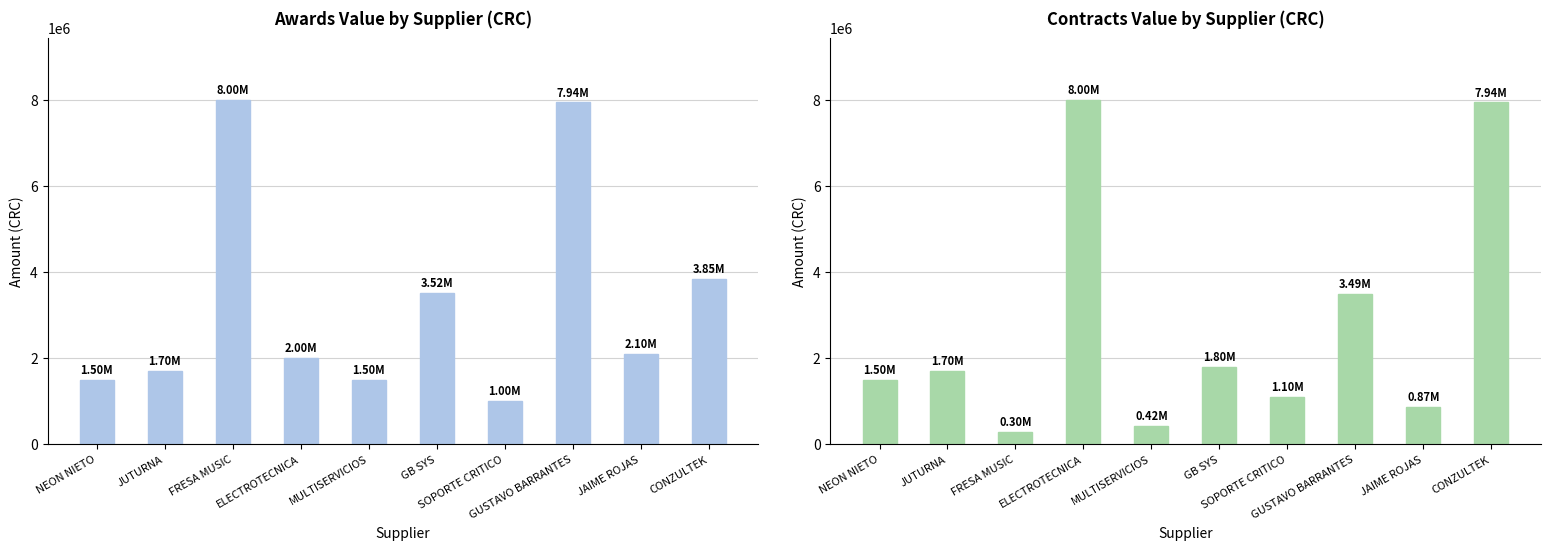

What is the sum of all contracts.value.amount values?

27125551.5